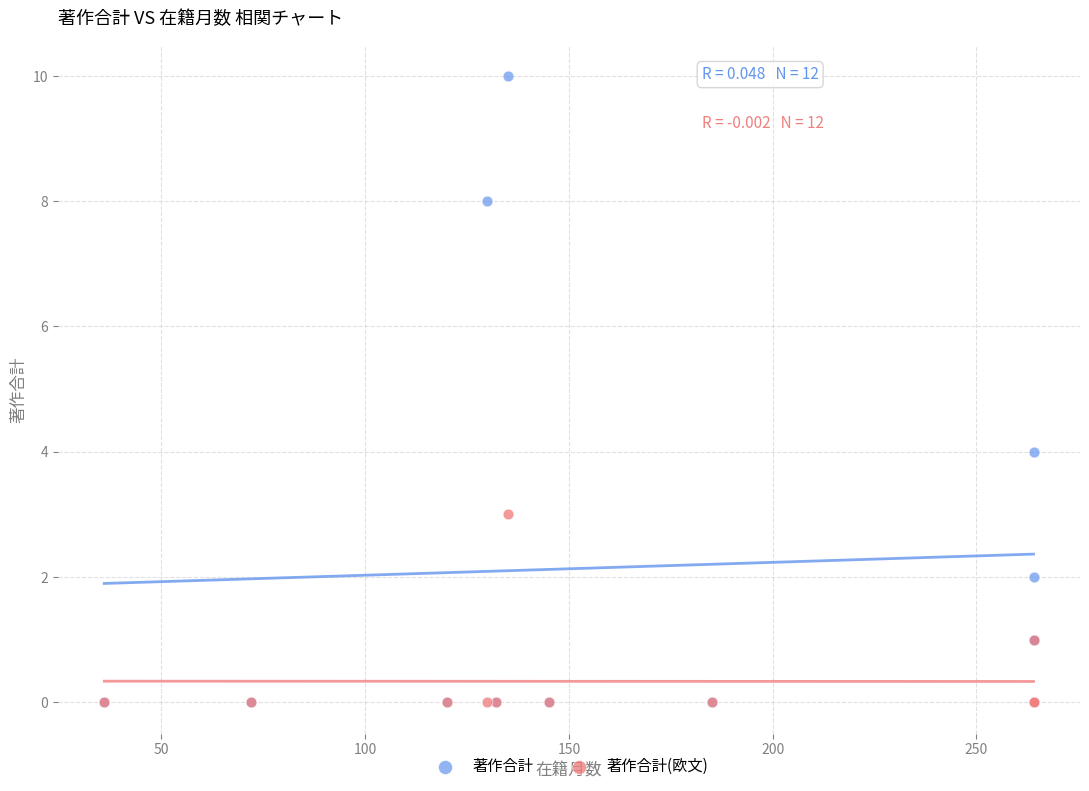

Across all series, what Y value is closest to 5?

4